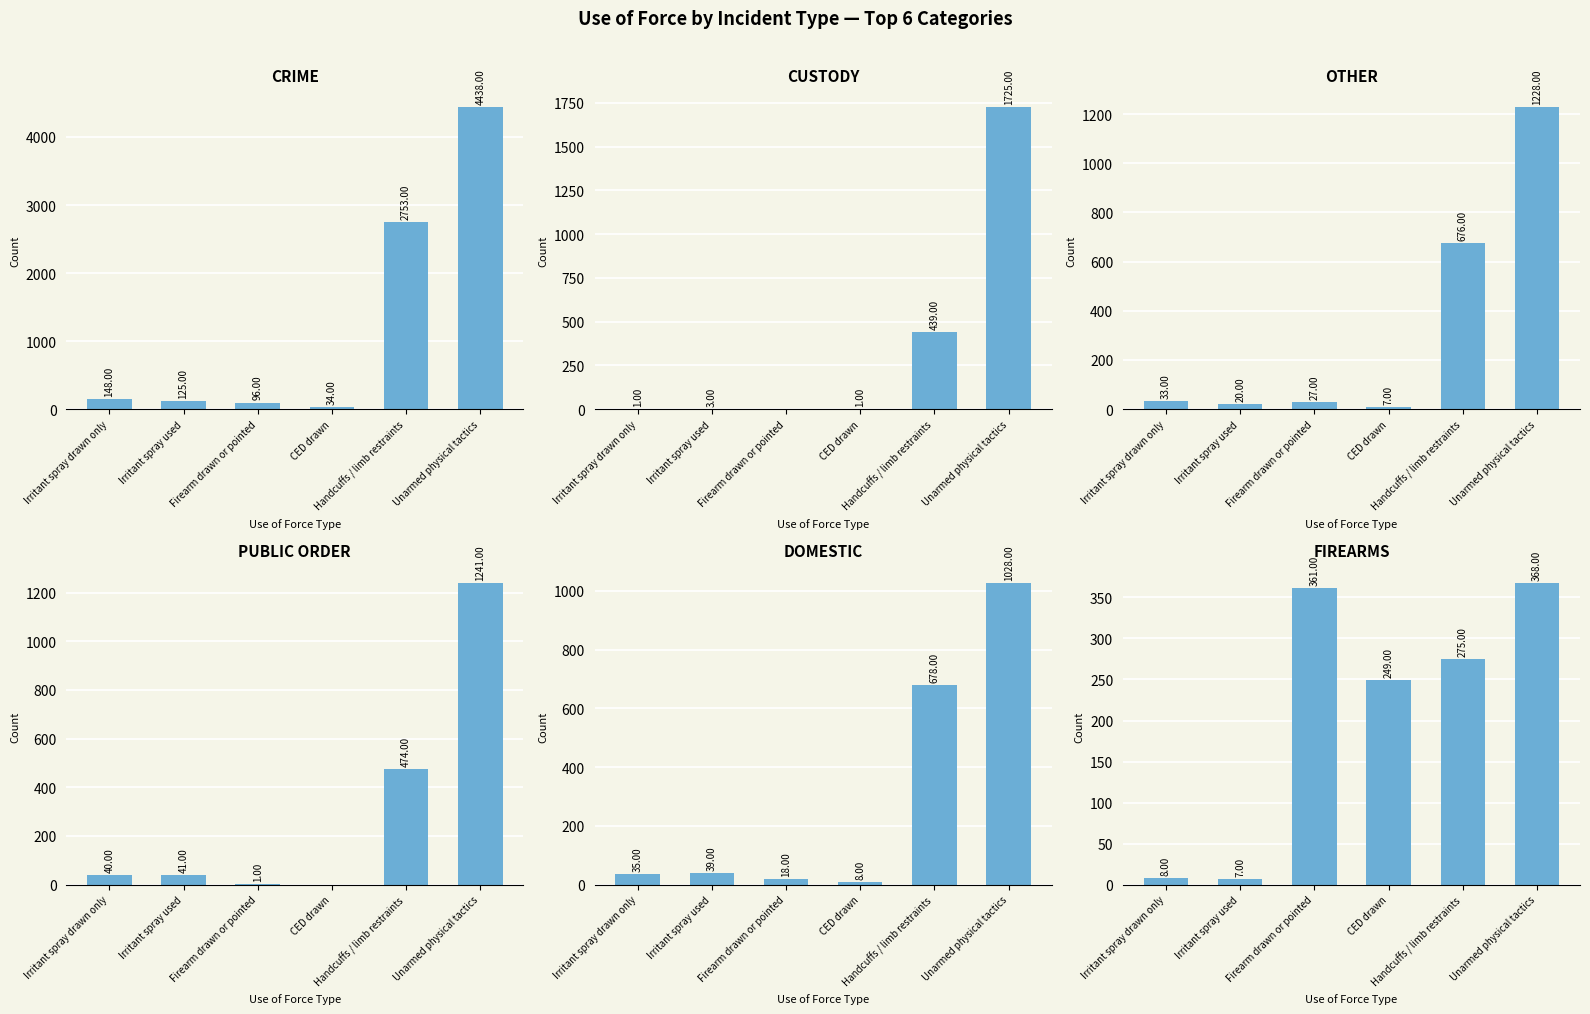

Rank the series at Irritant spray used from highest to lowest value.

Crime, Public order, Domestic, Other, Firearms, Custody